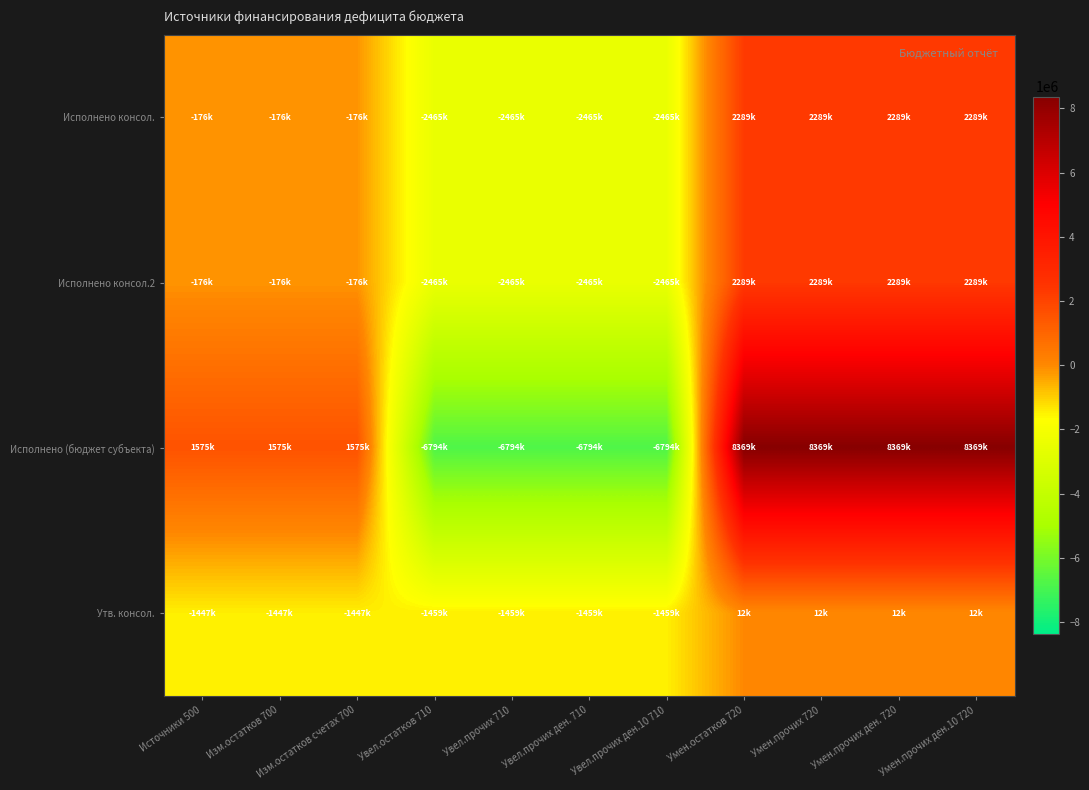

What is the spread (max minus min) of values at Увел.прочих ден.10 710?

5335200.0